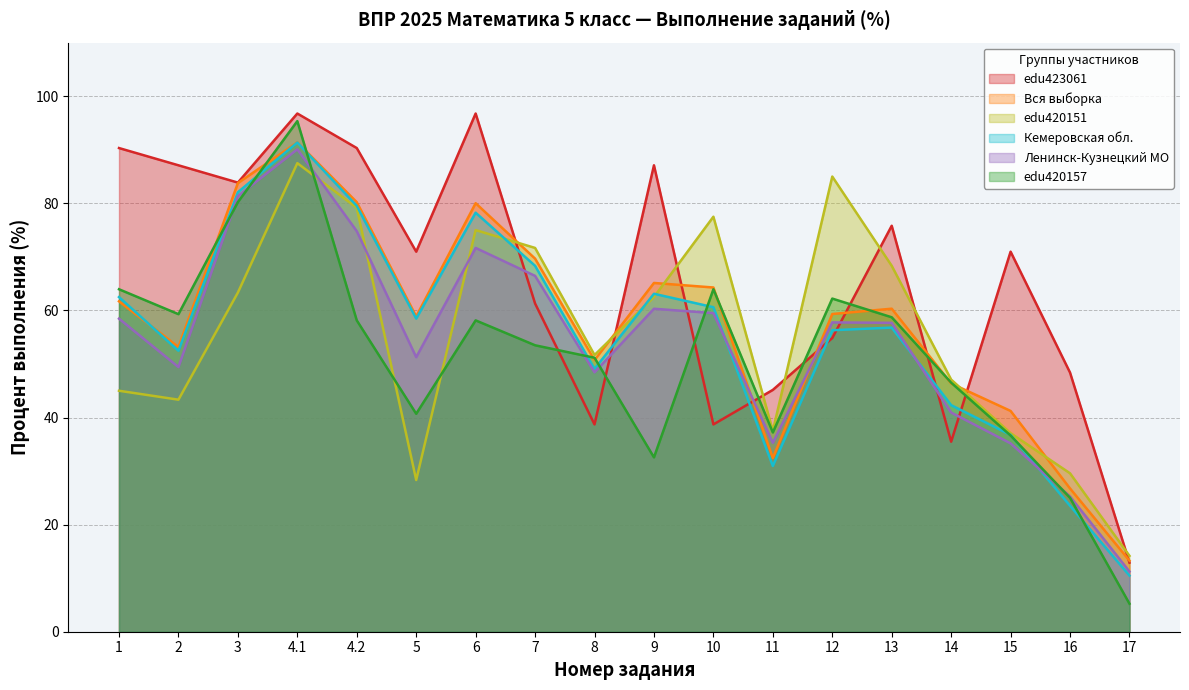

What position from the right is 4.1?

15